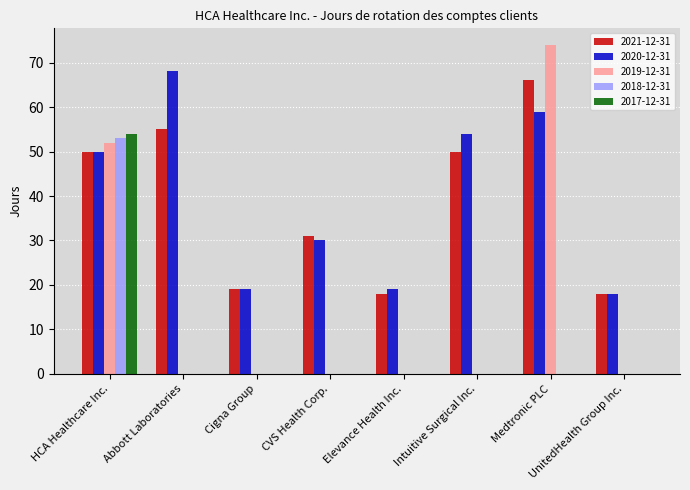

What is the sum of all 2018-12-31 values?

53